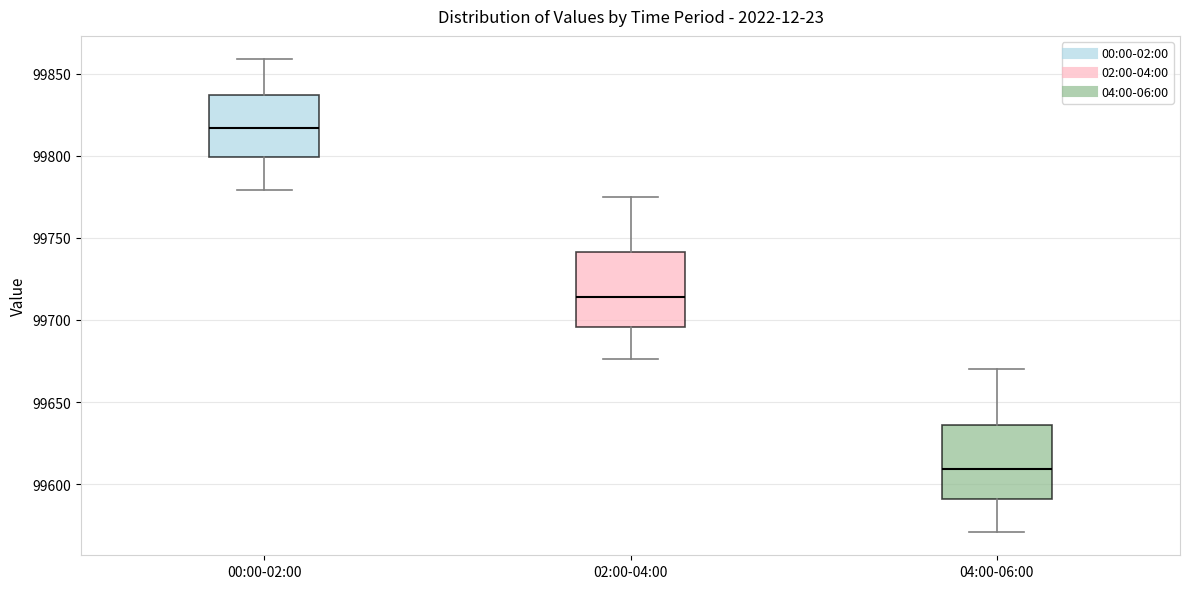

Where does the median line of the box for 00:00-02:00 sit on the y-axis? The values are not printed on the chart, so give them approximately, as read against the axis.

99815